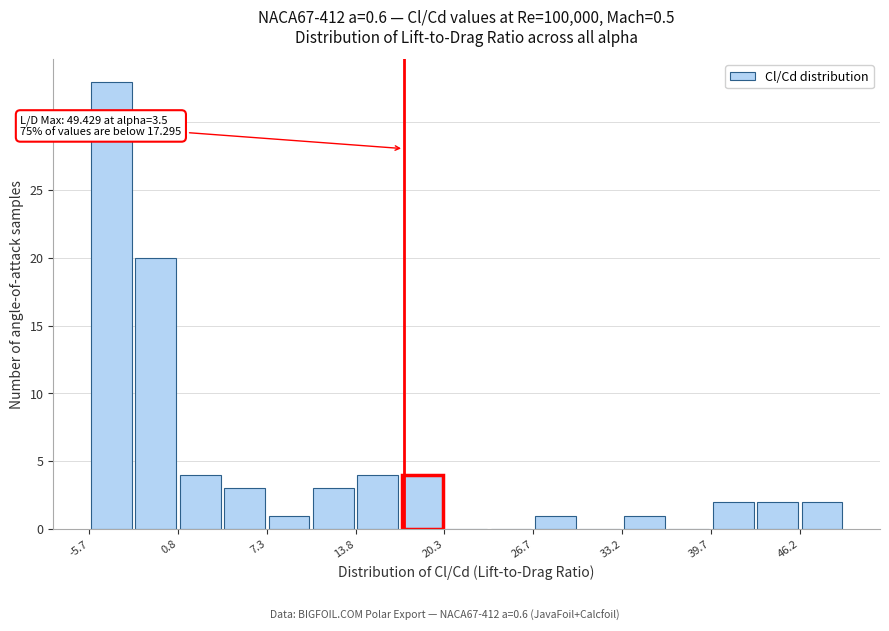

Around what value on the x-axis is the tallest bar? Give the approximate position of its centre, as read against the axis.

-4